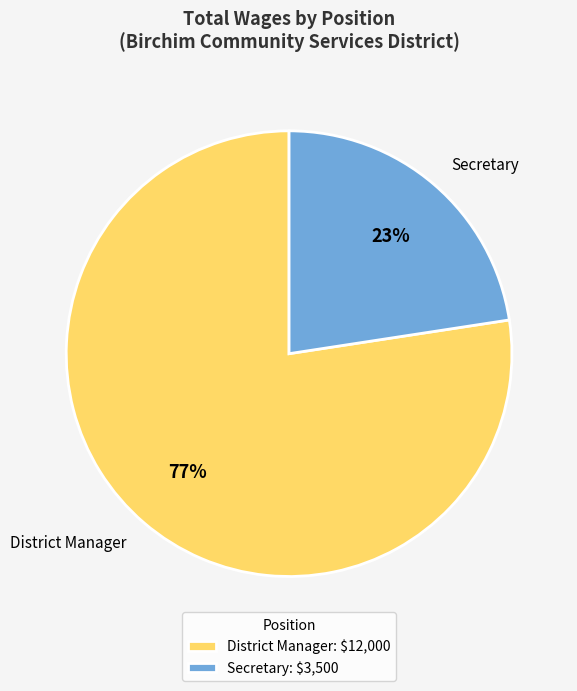

To the nearest percent, what is the combined percentage of District Manager and Secretary?

100%